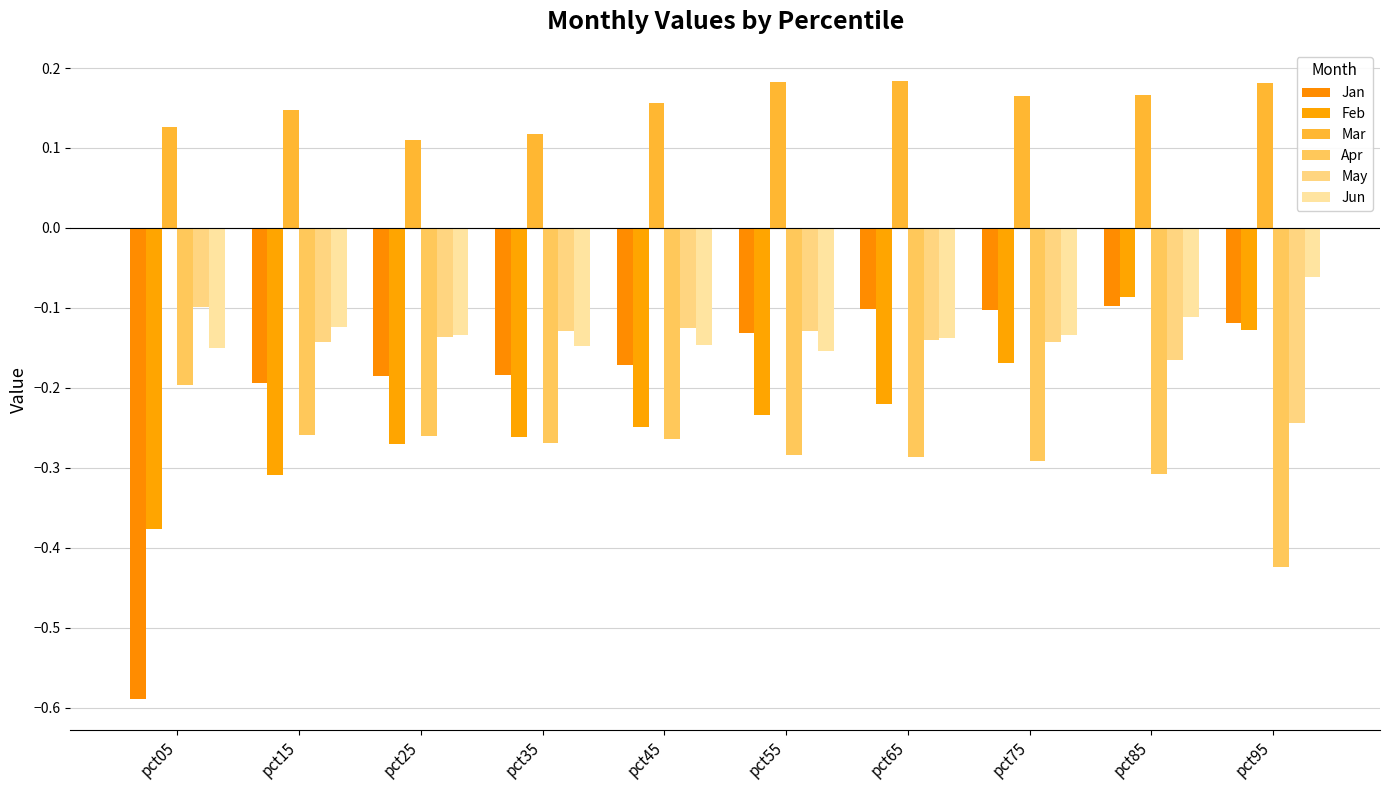

Which series changed the most between pct05 and pct35?

Jan